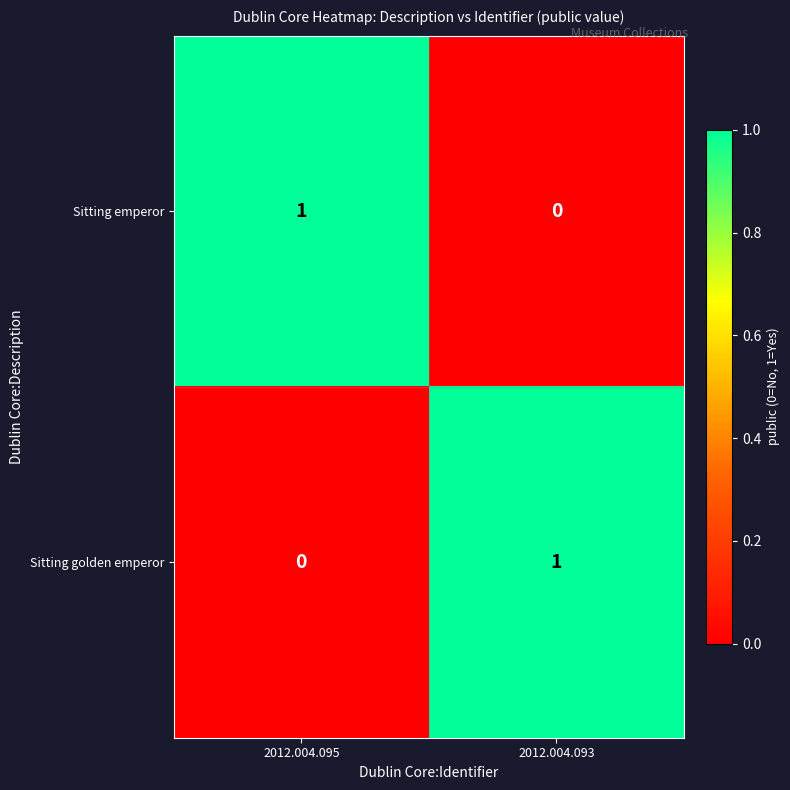

Count the number of categories in the chart.

2